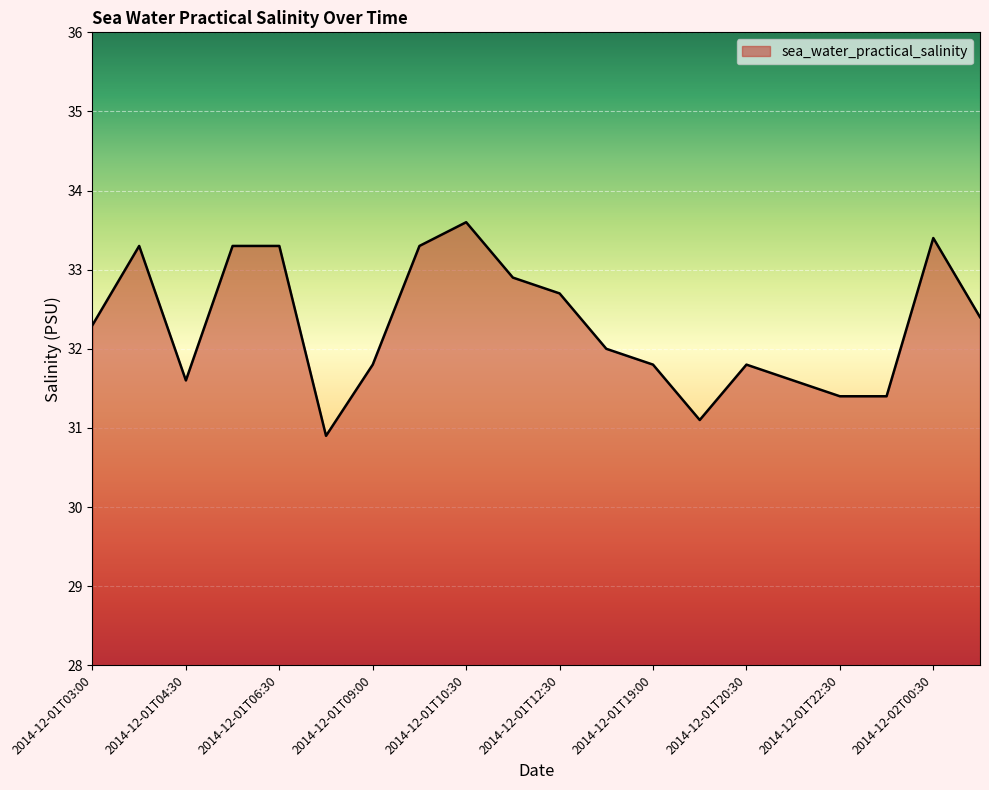

What is the difference between the maximum and second lowest values?

2.5